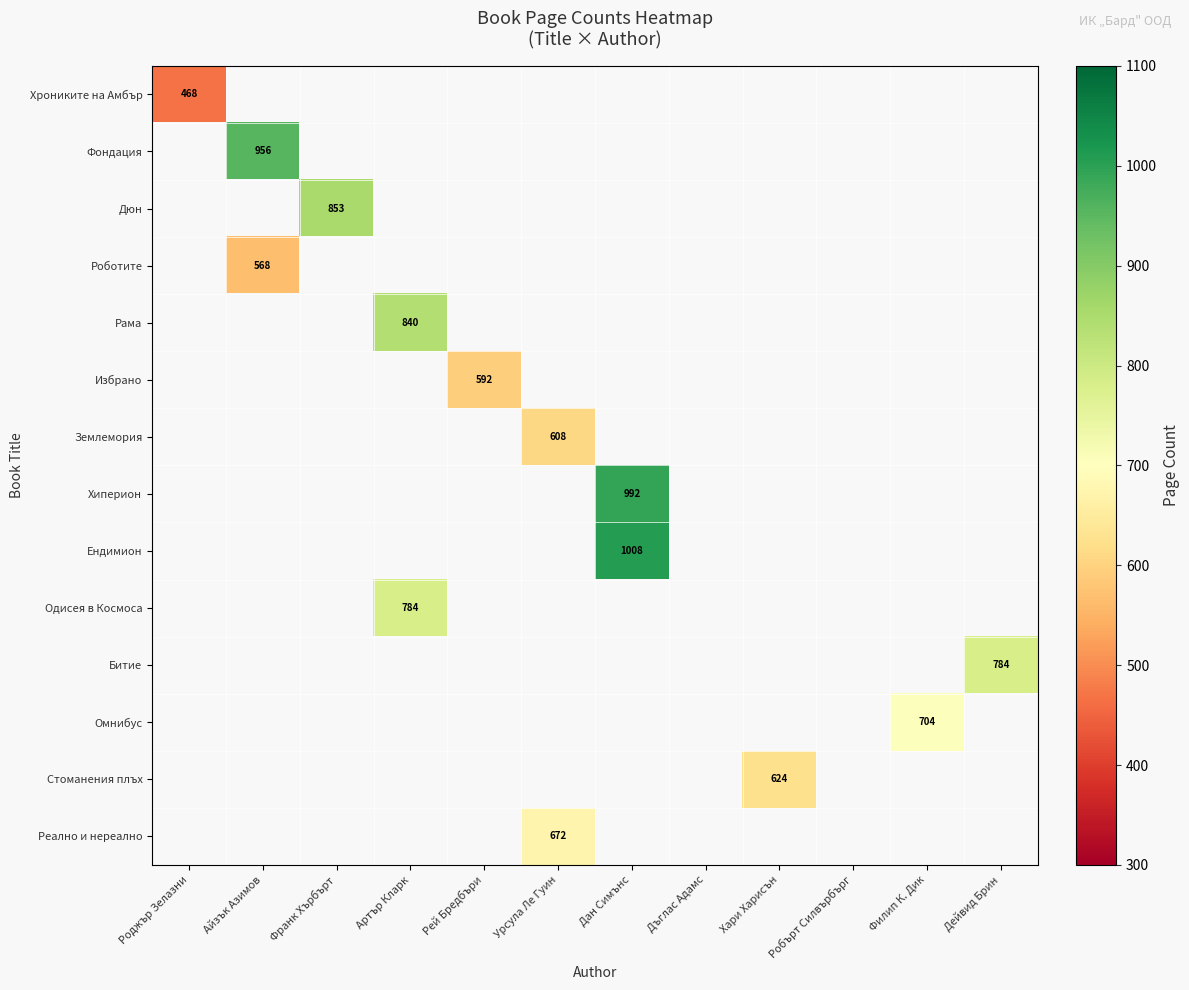

At how many categories does at least one series exceed 583?

9